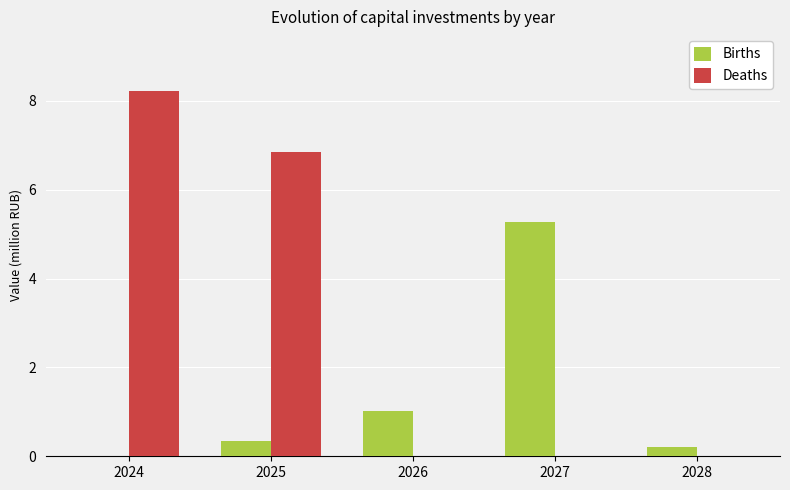

The Births series shows 1.7 at 2026. True or false?

False